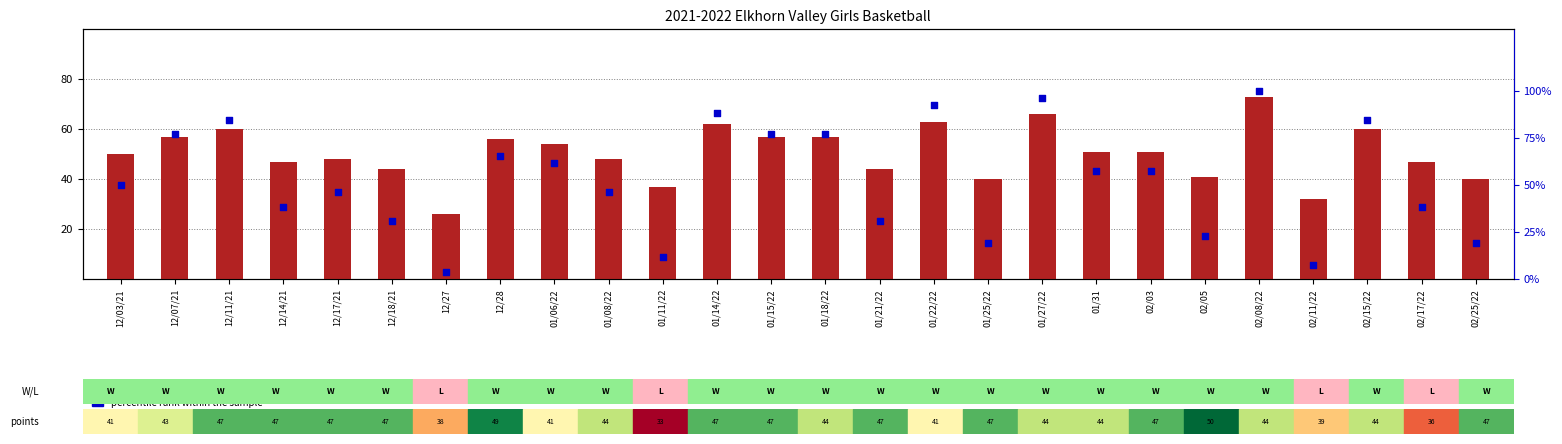

Which series has the largest Y range (max minus min)?

percentile rank within the sample